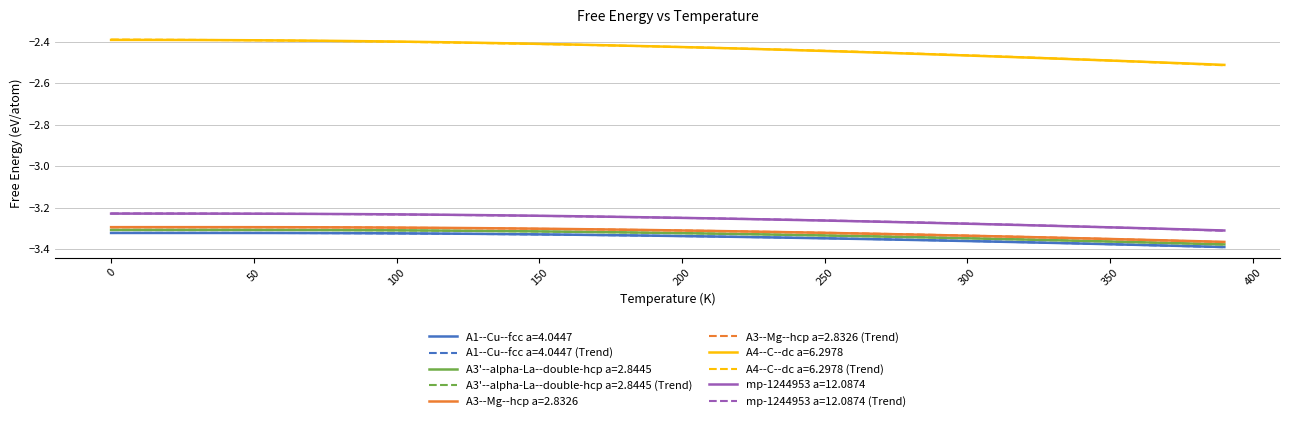

Is this an area chart (filled region under the line)?

No